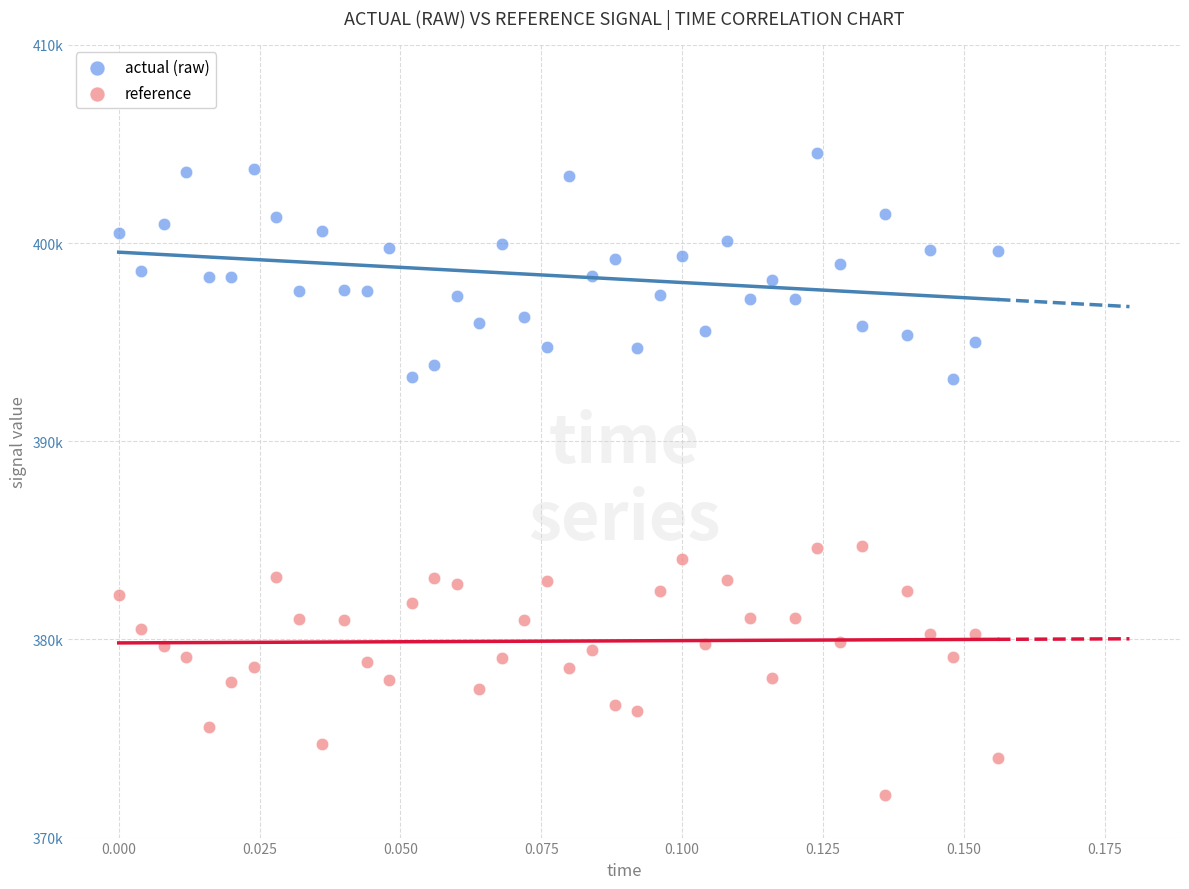

Which series has the largest Y range (max minus min)?

reference